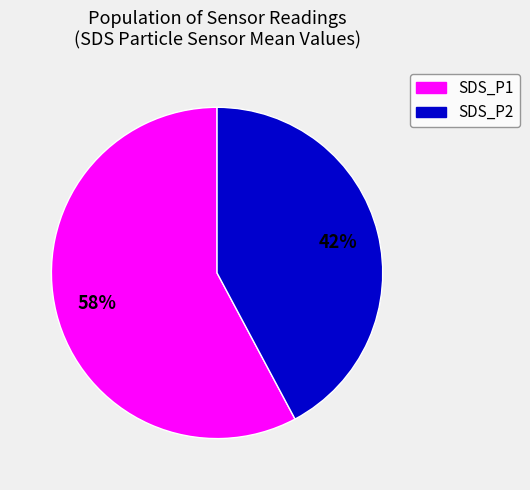

Which category has the smallest portion of the pie?

SDS_P2